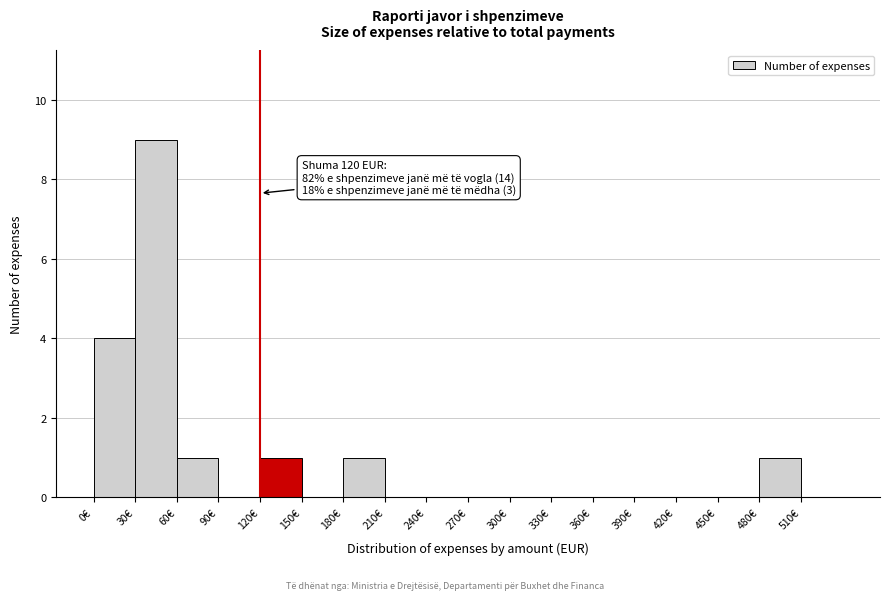

Which range on the x-axis has the tallest bar?

30 to 60